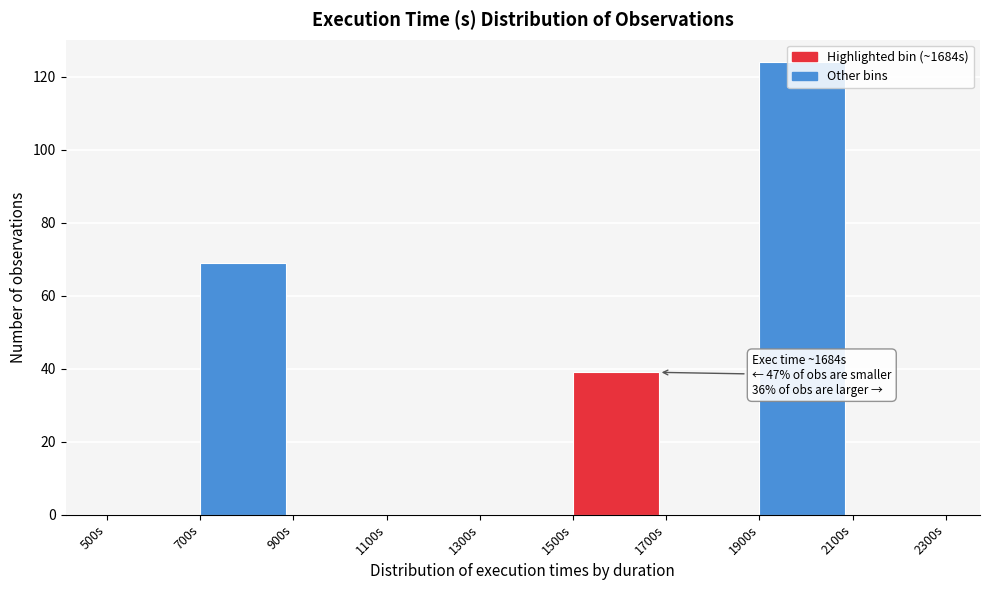

Over which range of the x-axis is the bar tallest?

1900 to 2100